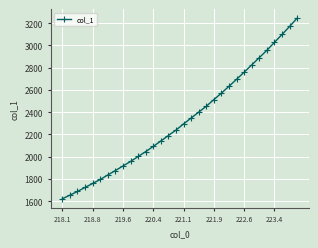

True or false: the data has more than 2 interior local peaks.

False